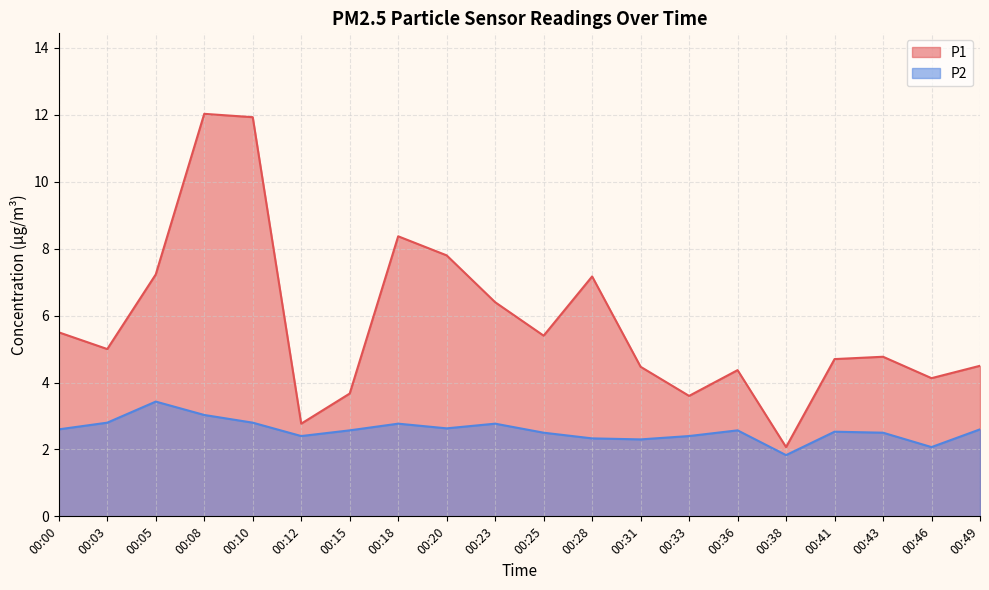

Which category has the highest value across all series?

00:08